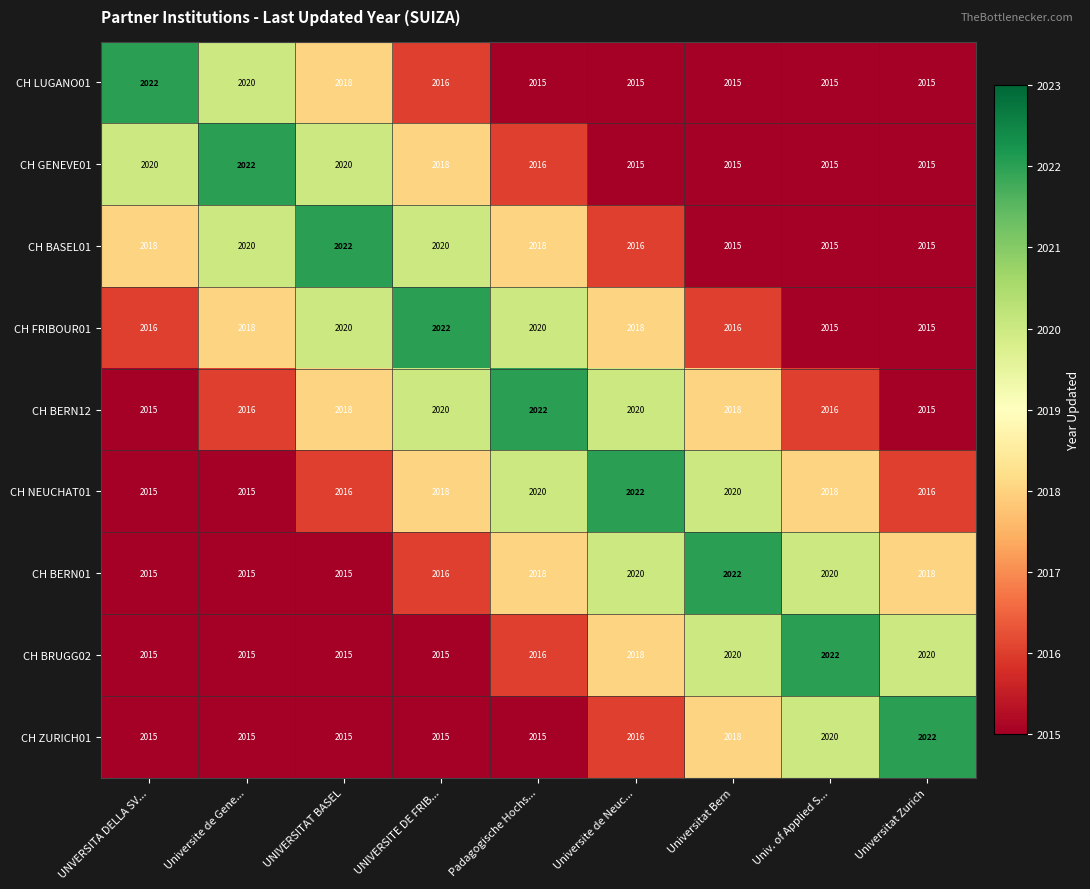

What is the spread (max minus min) of values at Univ. of Applied S...?

7